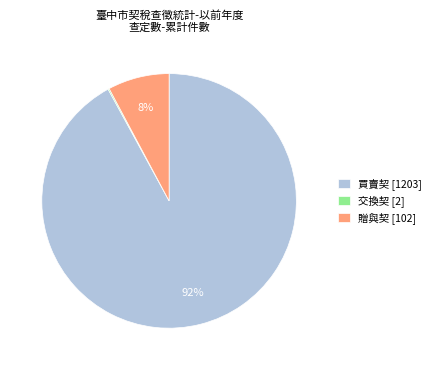

Do 贈與契 [102] and 買賣契 [1203] together represent more than half of the pie?

Yes